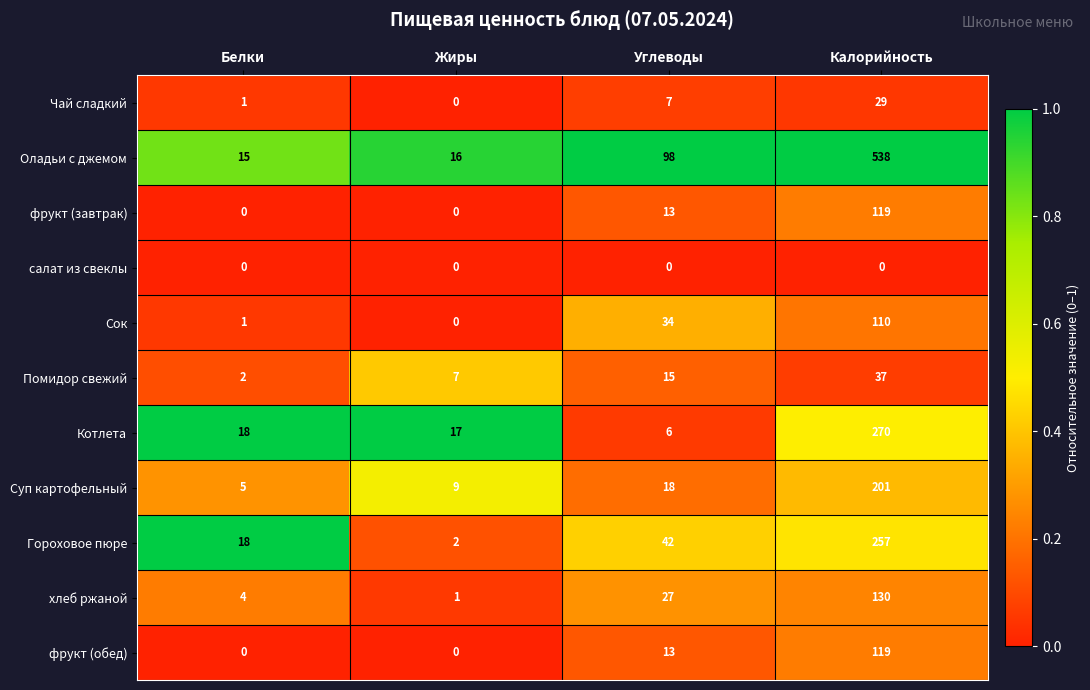

What is the difference between the highest and lowest values at Жиры?

17